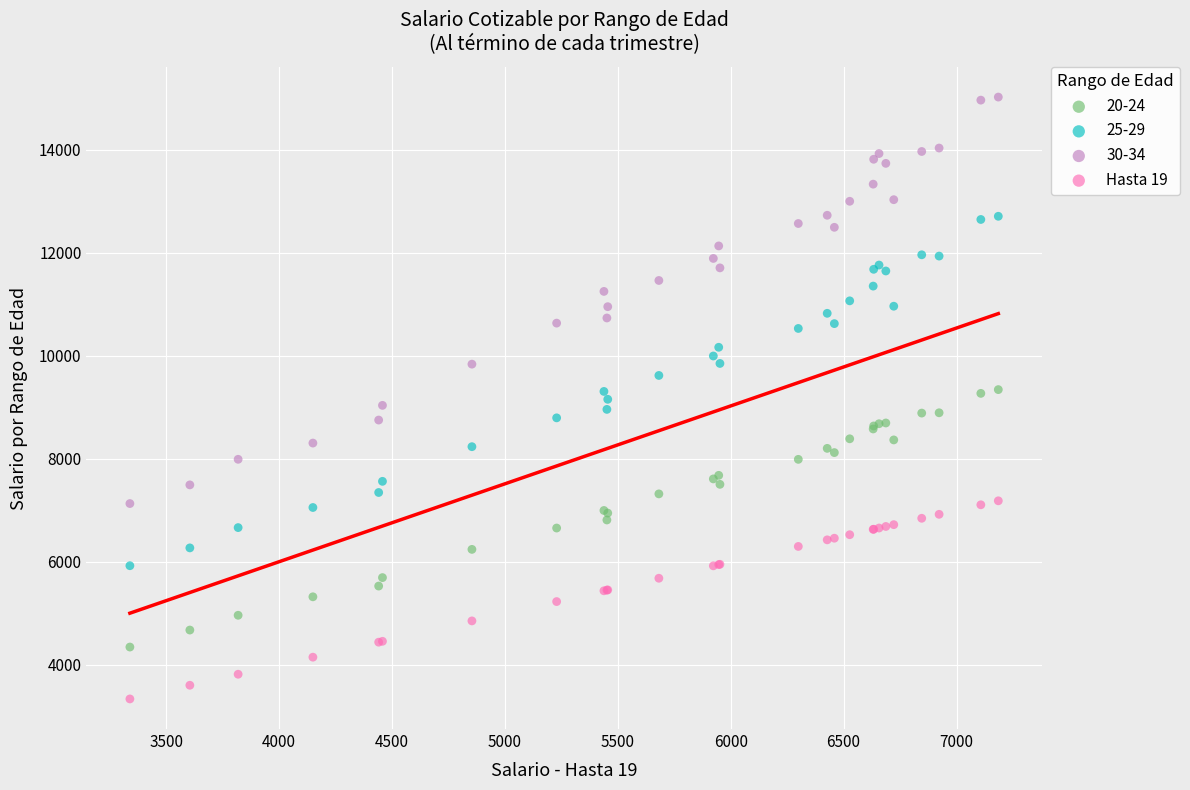

What is the X range (max minus min) for the scatter plot?

3845.3